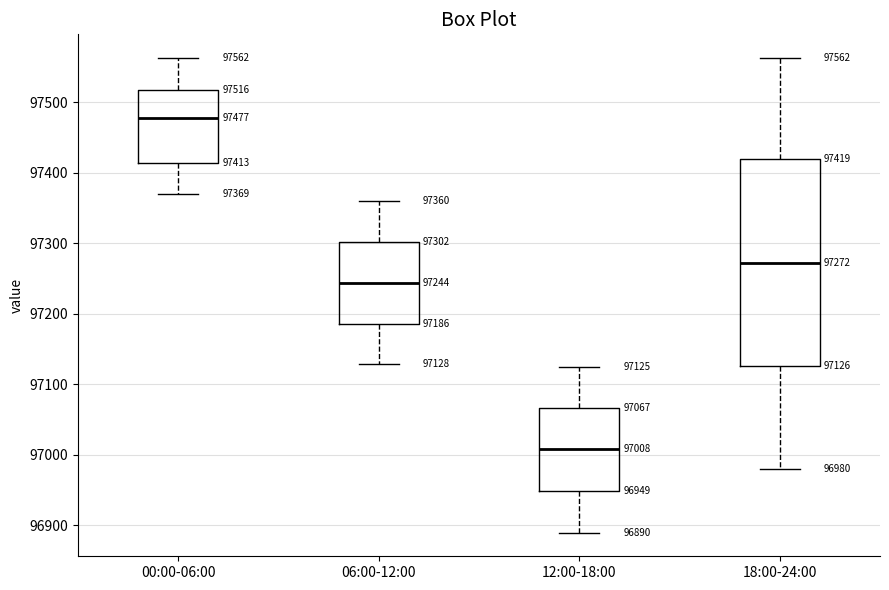

Which box's median line is the lowest?

12:00-18:00